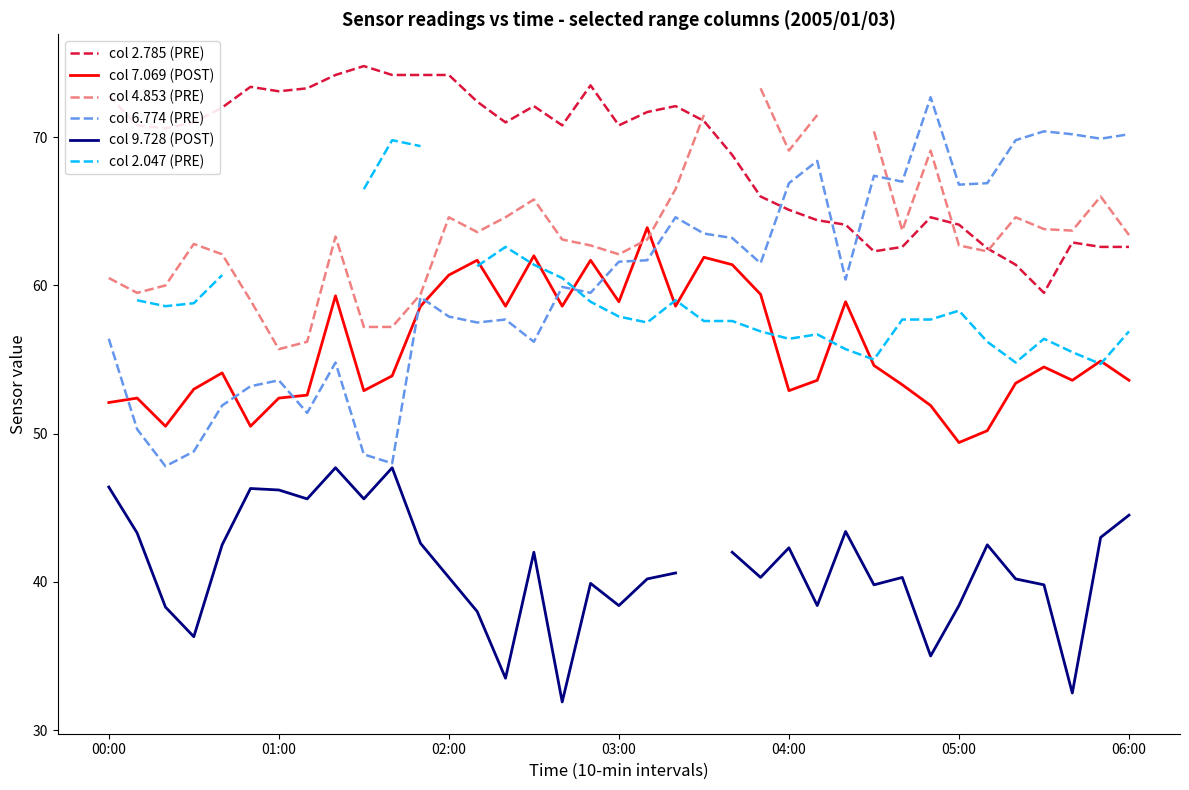

True or false: col 6.774 (PRE) has a value of 56.4 at 00:00.

True